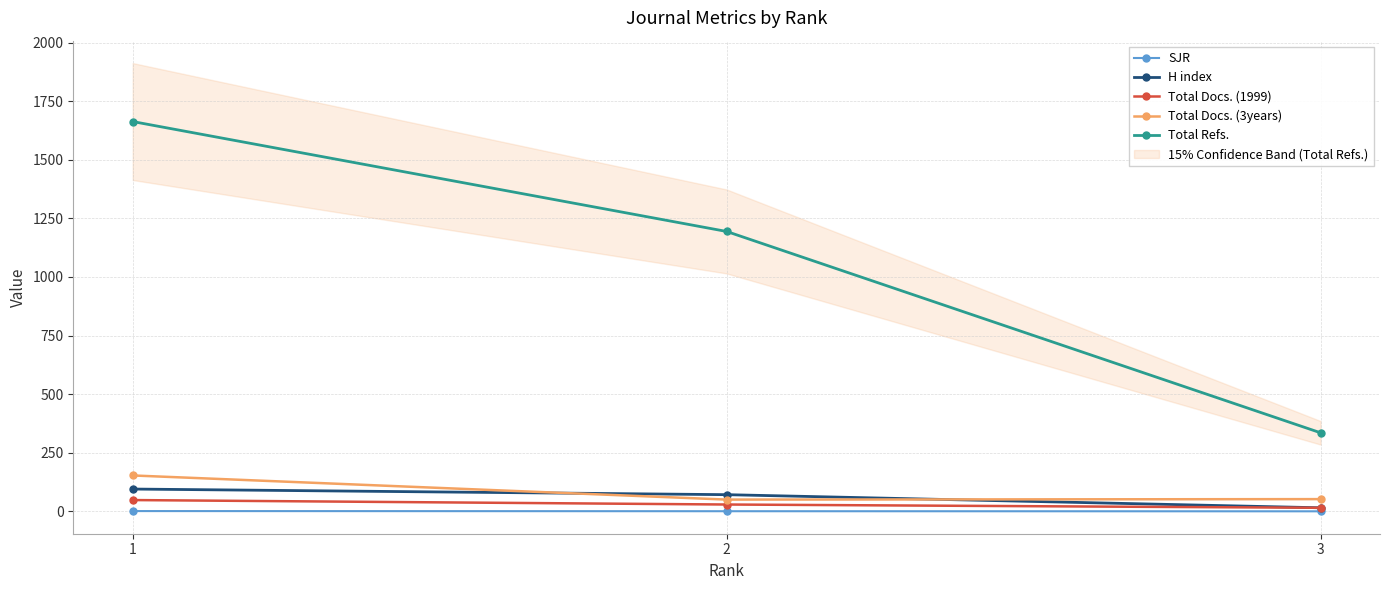

Which series has the largest range (max minus min)?

Total Refs.